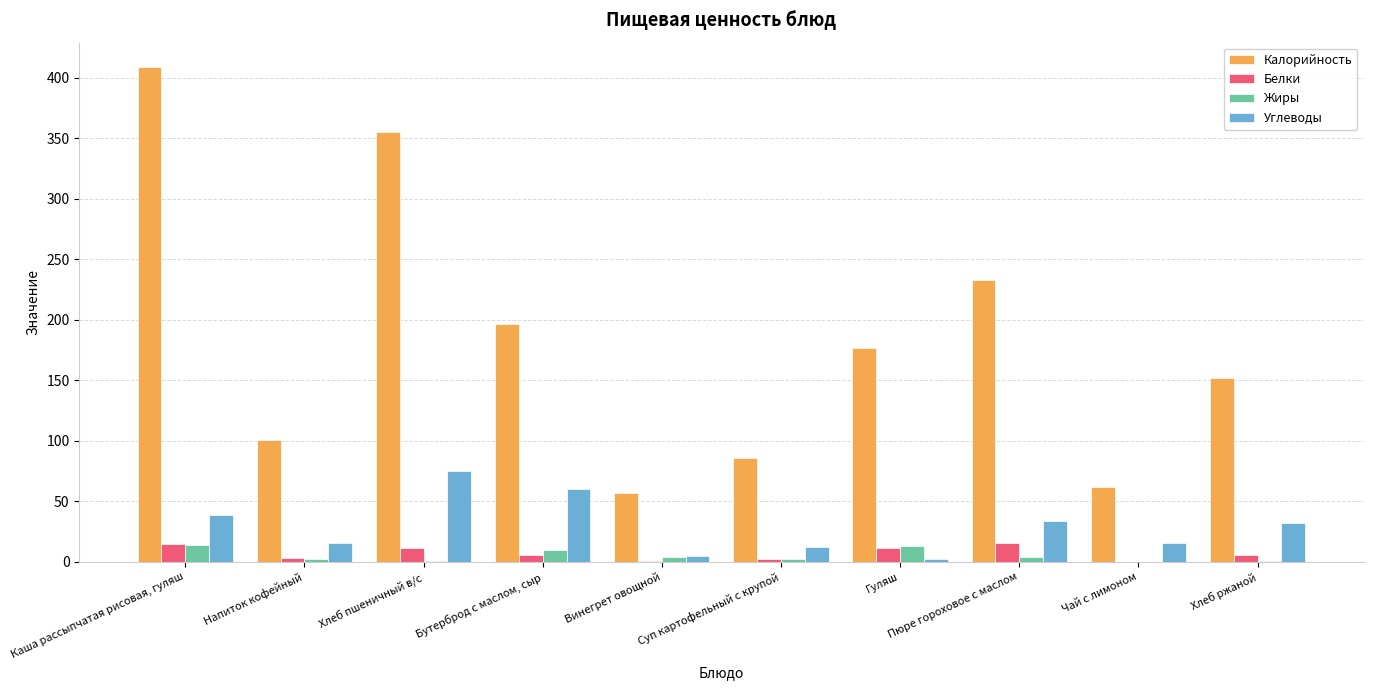

What is the maximum value for Жиры?

14.3